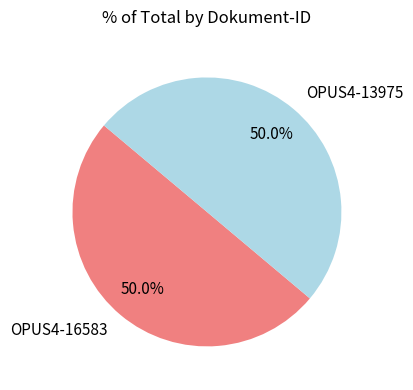

What percentage do OPUS4-16583 and OPUS4-13975 together represent?

100.0%